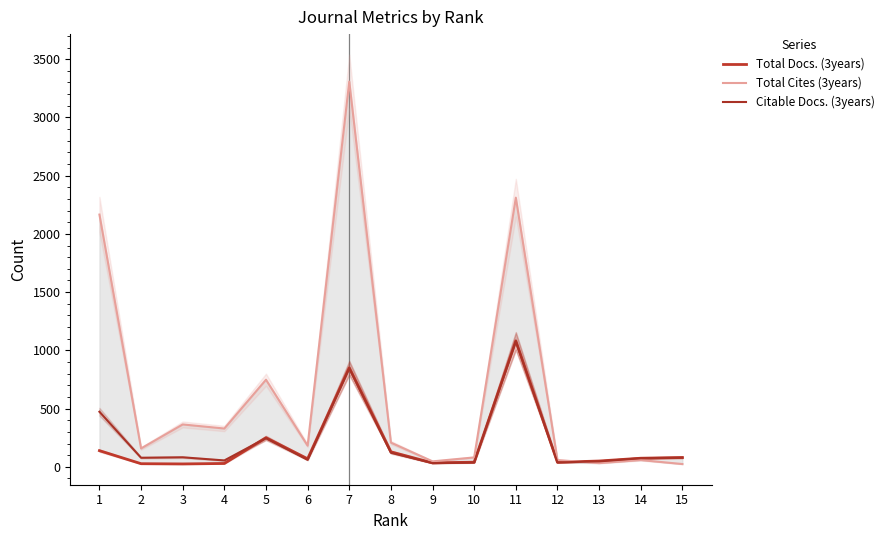

Reading right to left, what are all the values shown in this chart?

Total Docs. (3years): 80	74	50	39	1082	40	34	129	851	69	250	29	25	27	139
Total Cites (3years): 24	58	32	58	2311	81	47	208	3308	182	748	329	364	158	2166
Citable Docs. (3years): 79	74	47	38	1078	37	32	121	847	60	246	55	82	78	473